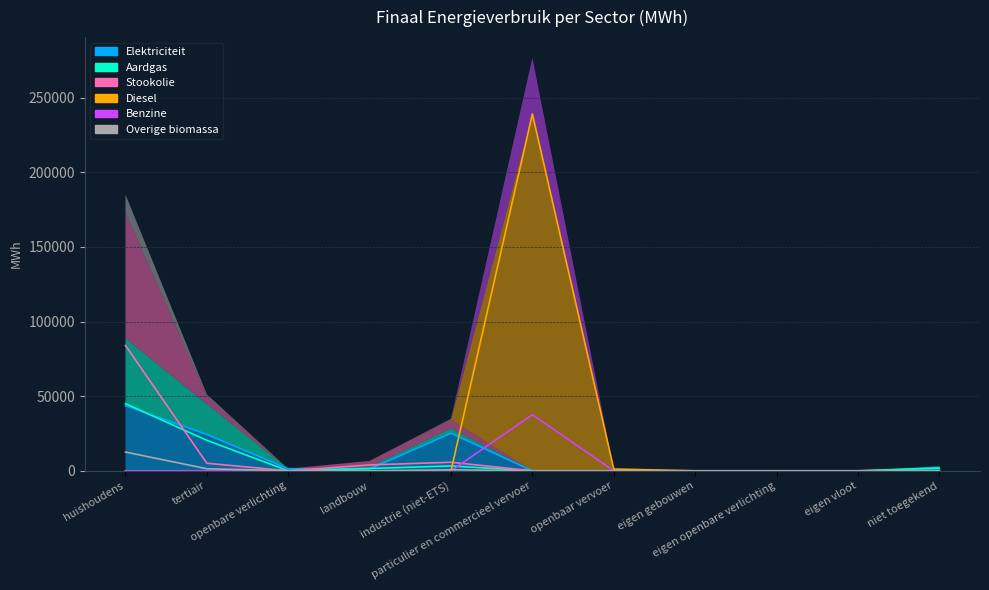

What is the label of the 1st point from the right?

niet toegekend